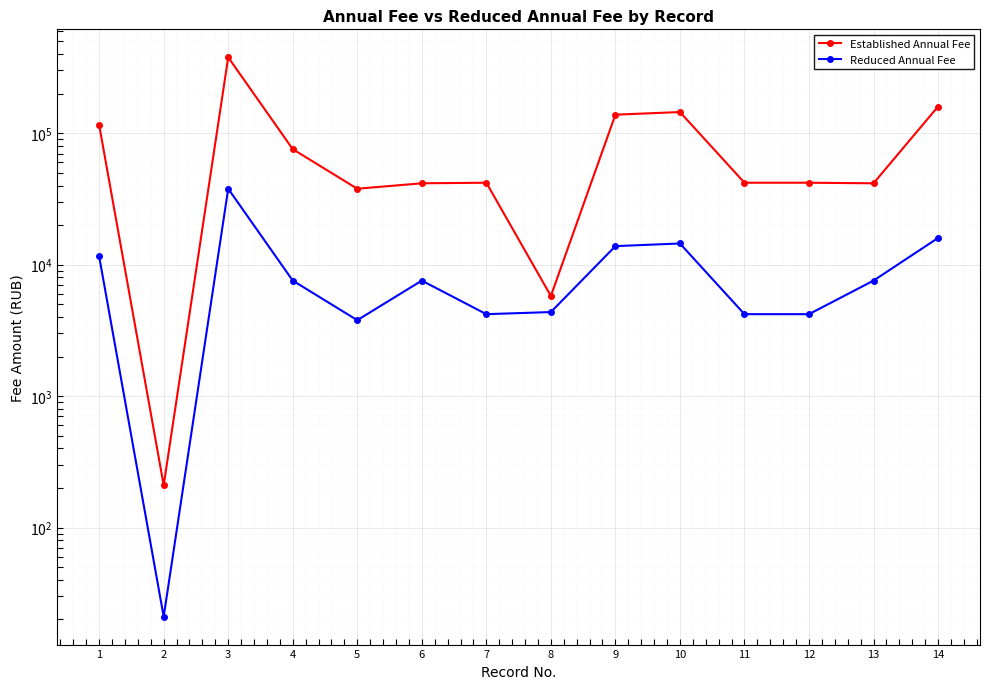

Reading left to right, transcribe all the data shown in this chart.

Established Annual Fee: 1=115500.0	2=210.0	3=378000.0	4=75600.0	5=37800.0	6=41580.0	7=42000.0	8=5775.2	9=138320.0	10=144900.0	11=42000.0	12=42000.0	13=41580.0	14=159600.0
Reduced Annual Fee: 1=11550.0	2=21.0	3=37800.0	4=7560.0	5=3780.0	6=7560.0	7=4200.0	8=4357.5	9=13832.0	10=14490.0	11=4200.0	12=4200.0	13=7560.0	14=15960.0